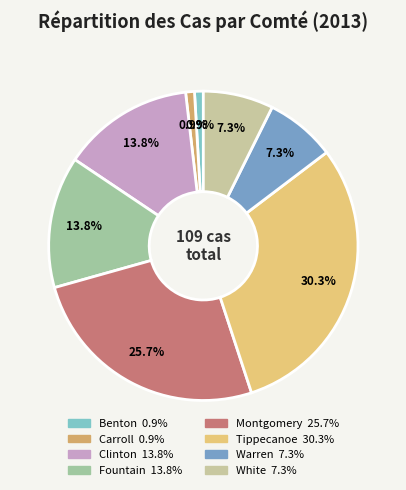

Does Warren account for over 50% of the chart?

No